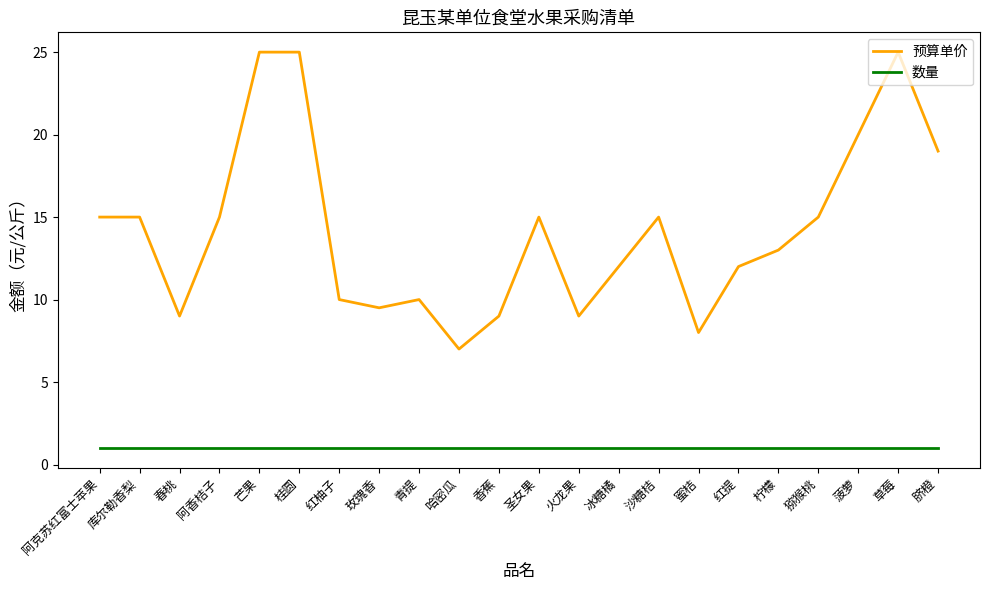

List the series in order of their peak value, highest first.

预算单价, 数量